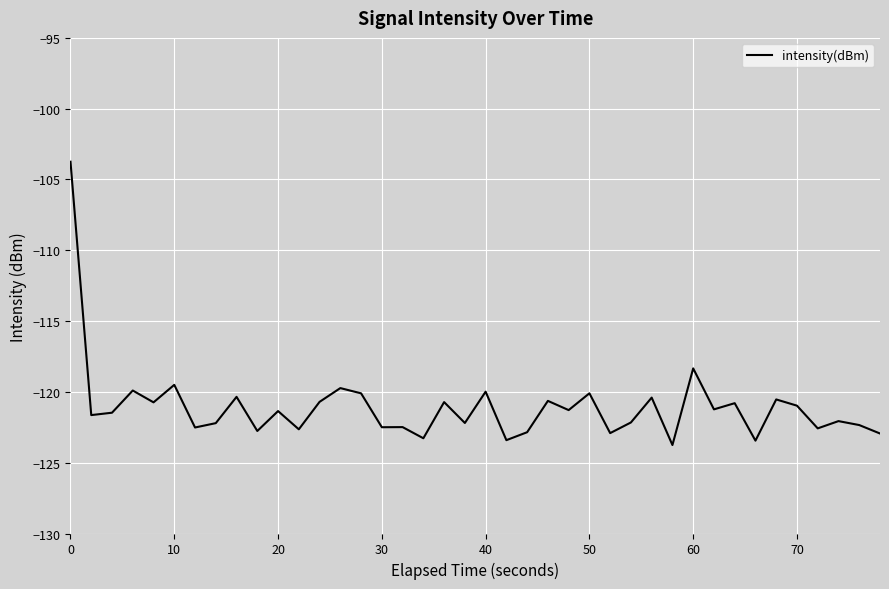

What is the maximum value shown in the chart?

-103.7